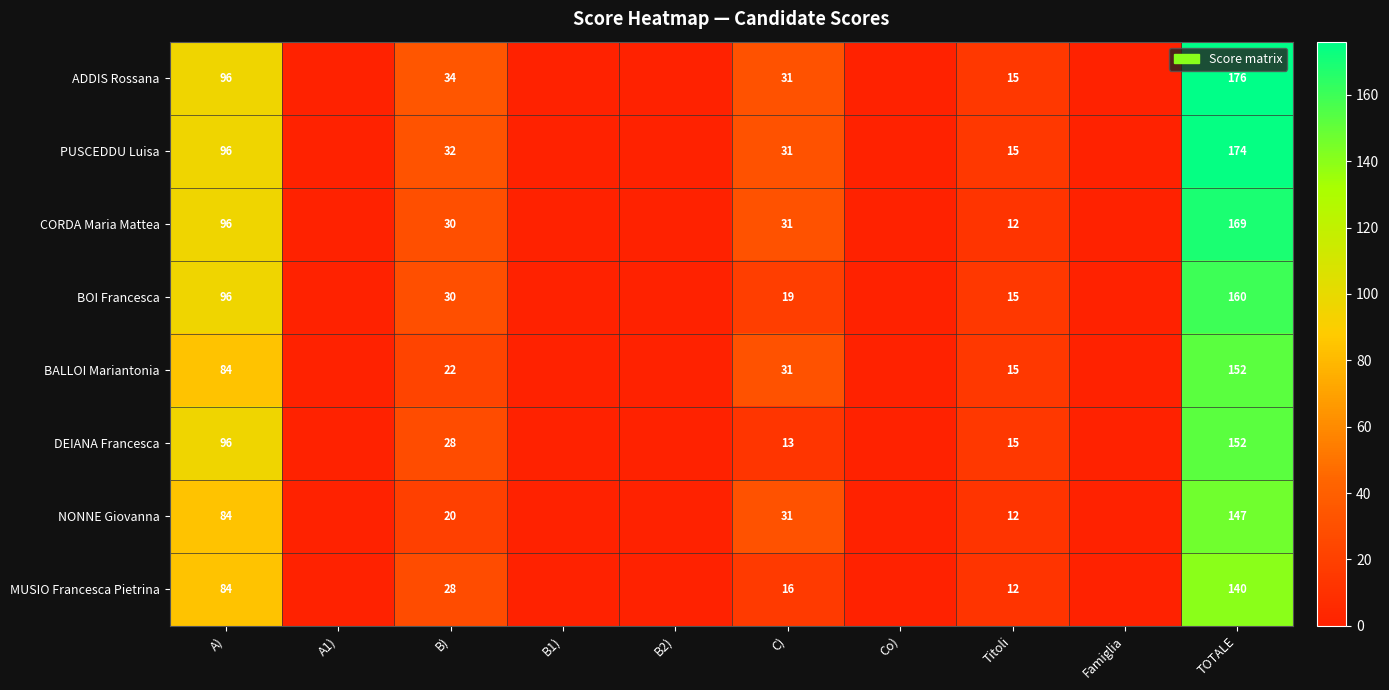

The ADDIS Rossana series shows 10 at Titoli. True or false?

False